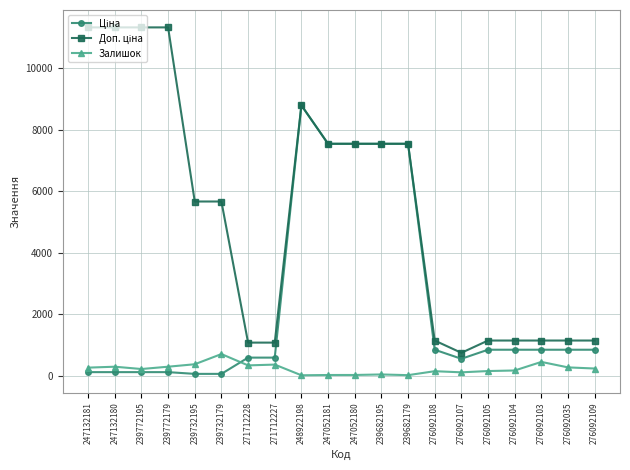

At which category is the sum across all series the highest?

248922198